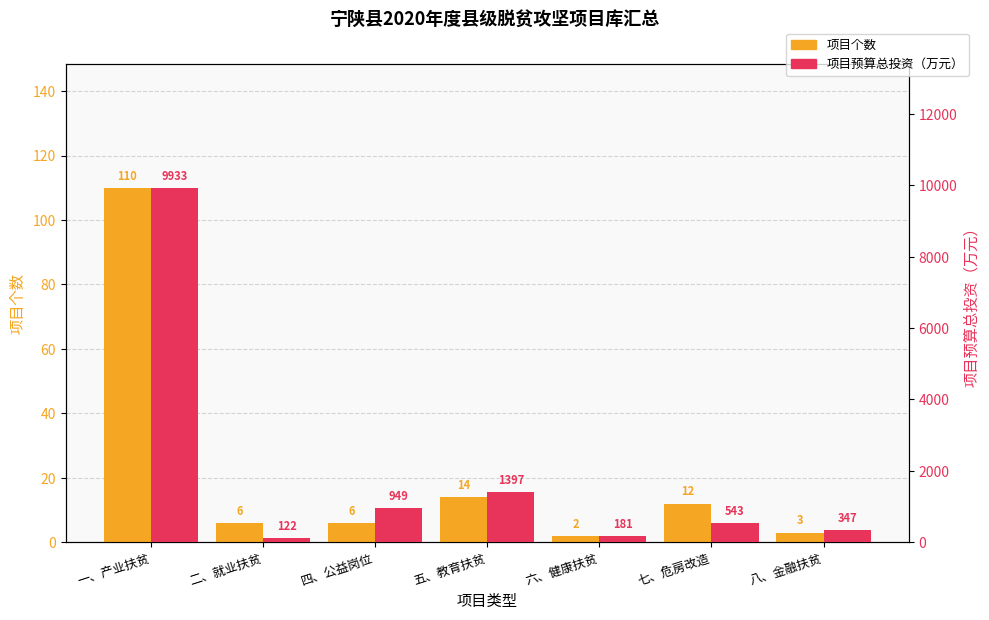

How many groups of bars are there?

7